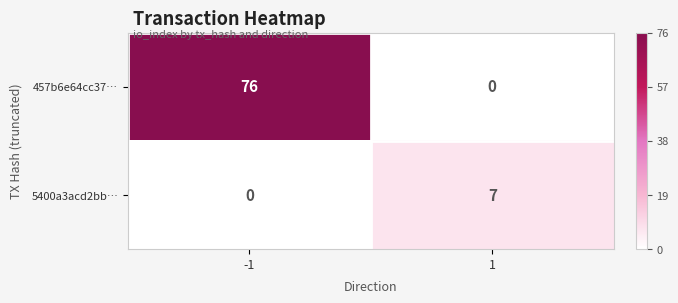

At which category does the chart reach its peak across all series?

-1